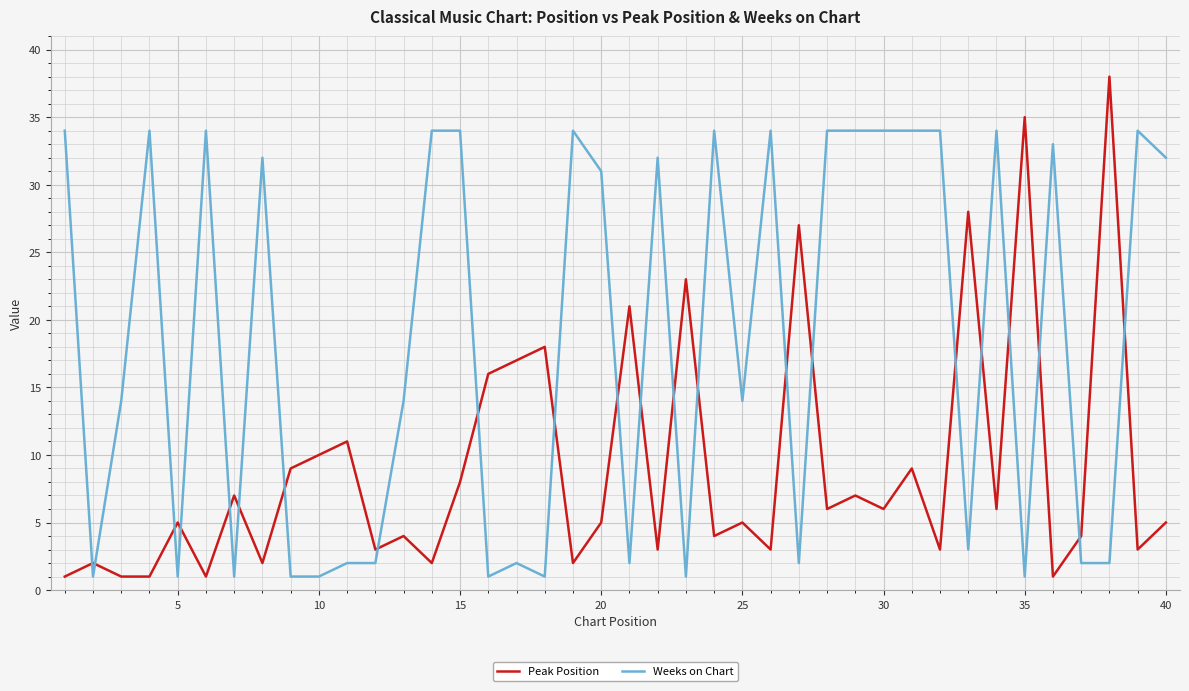

Which series has the widest spread of values?

Peak Position